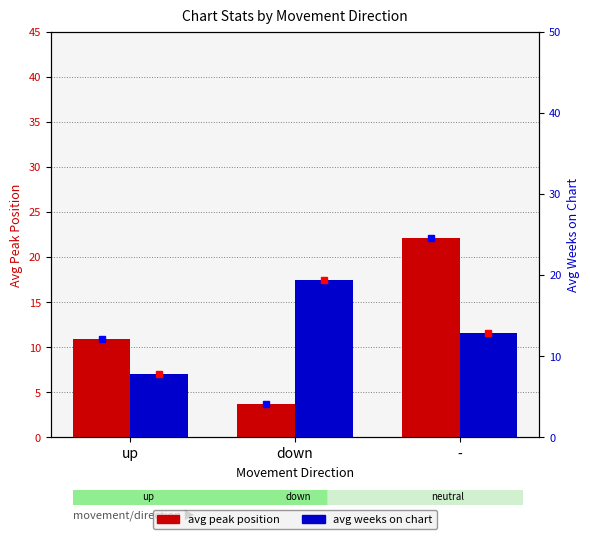

Which series has the largest total across all categories?

avg weeks on chart